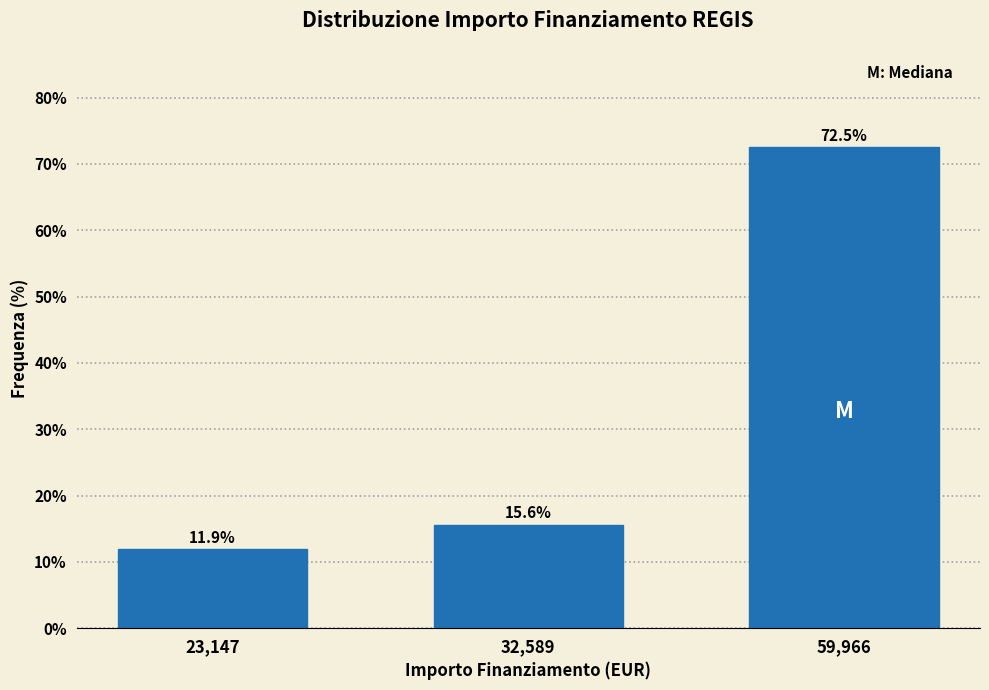

Reading left to right, extract all data points from this chart.

23,147=11.9	32,589=15.6	59,966=72.5